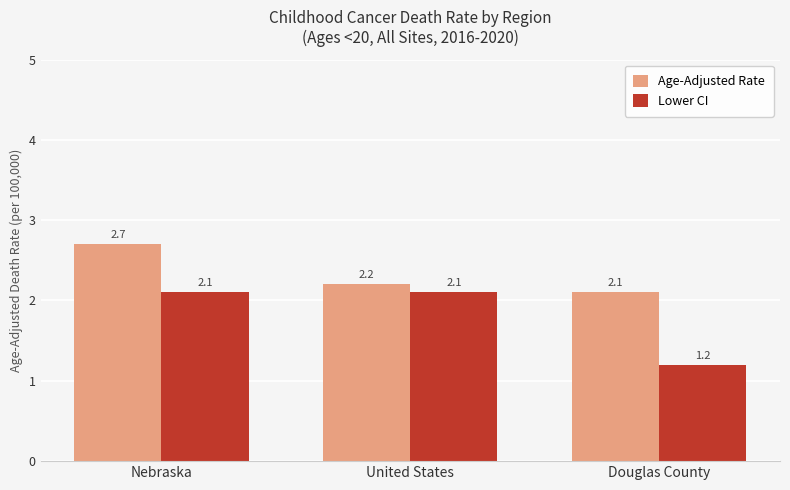

What is the label of the 1st bar from the right?

Douglas County